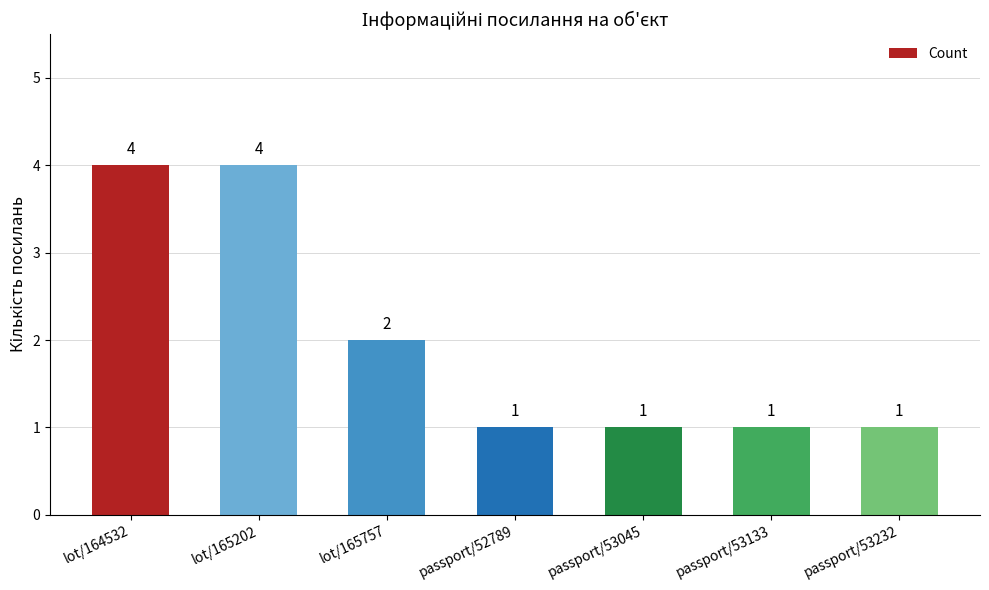

What is the label of the 7th bar from the left?

passport/53232